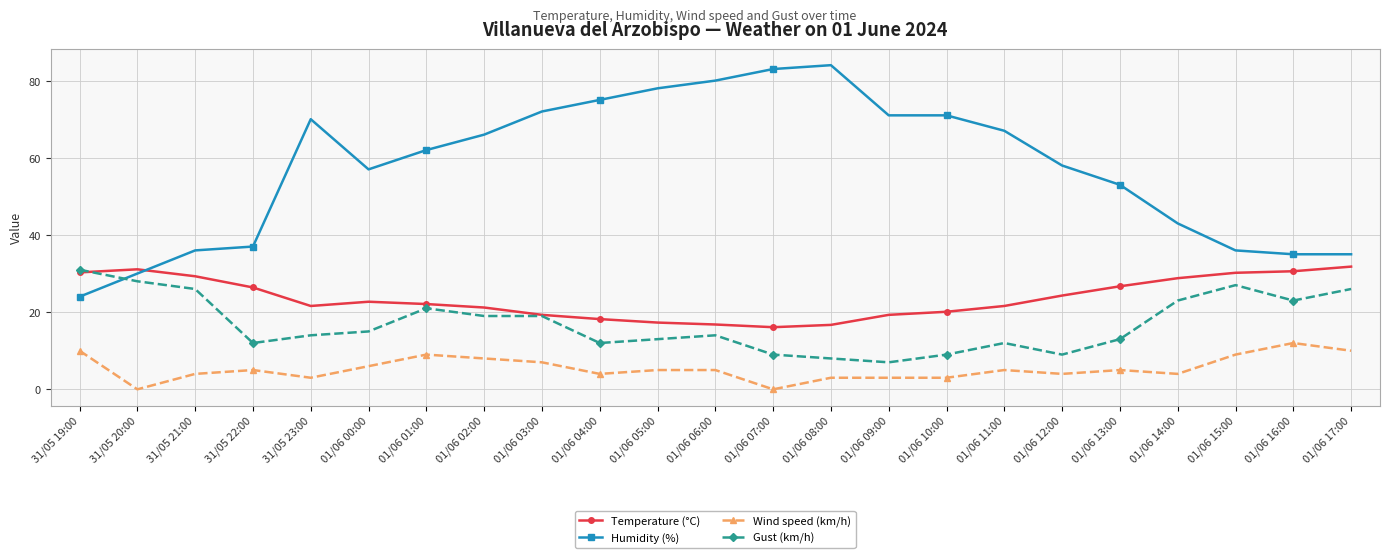

What is the difference between the highest and lowest values at 01/06 03:00?

65.0